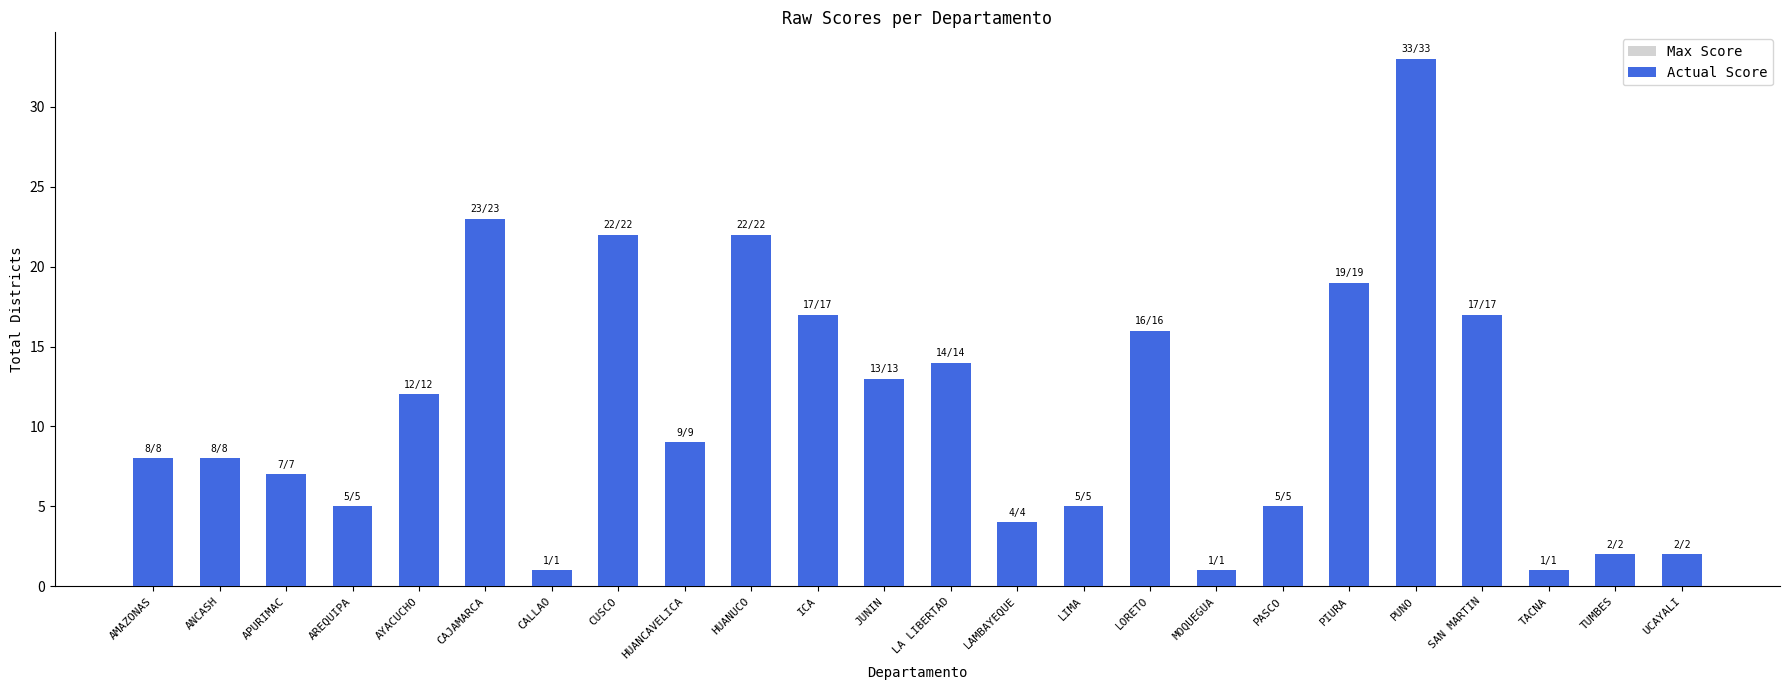

What is the sum of all Max Score values?

266